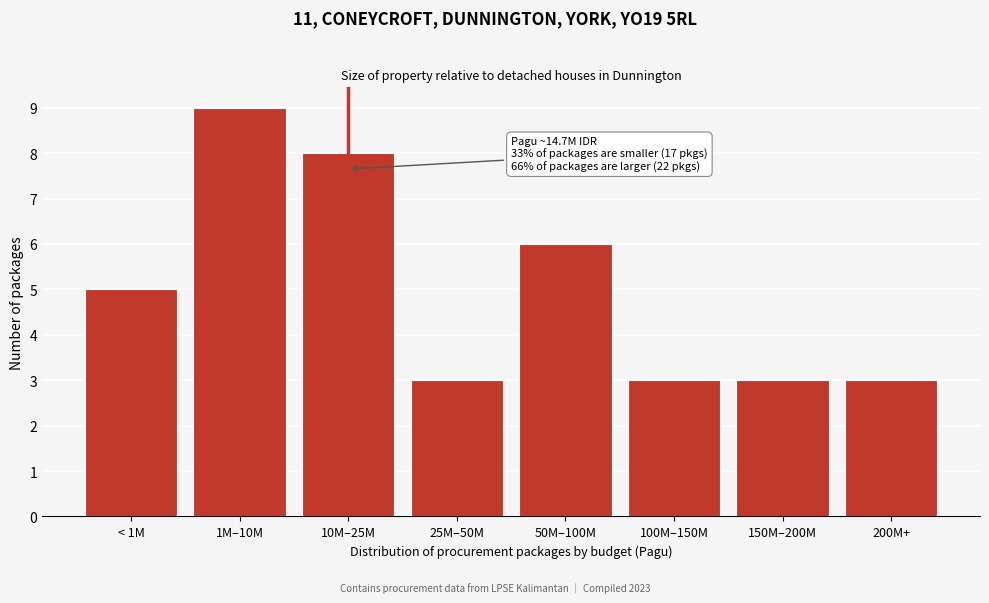

Reading right to left, transcribe all the data shown in this chart.

3	3	3	6	3	8	9	5